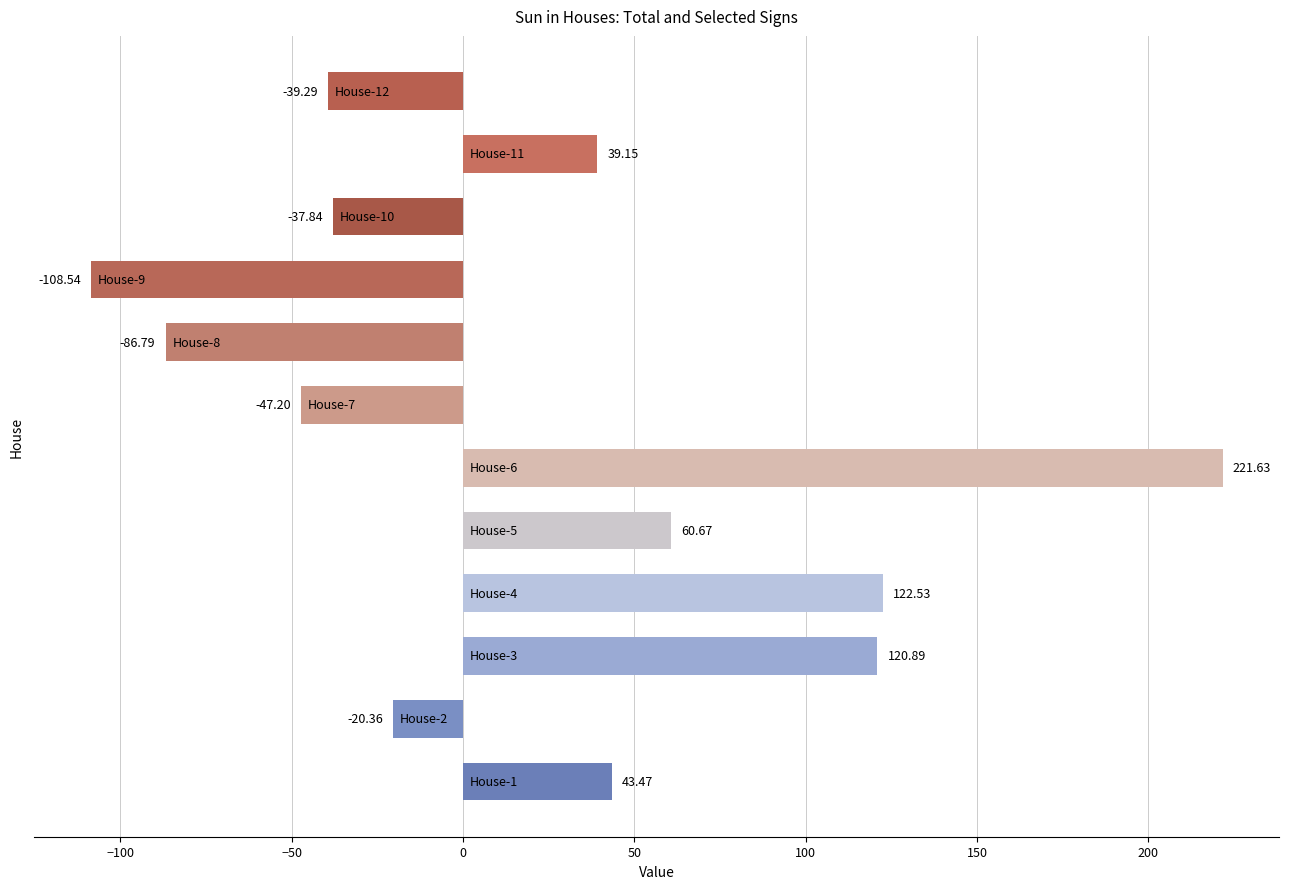

What is the difference between the second highest and second lowest values?

209.3